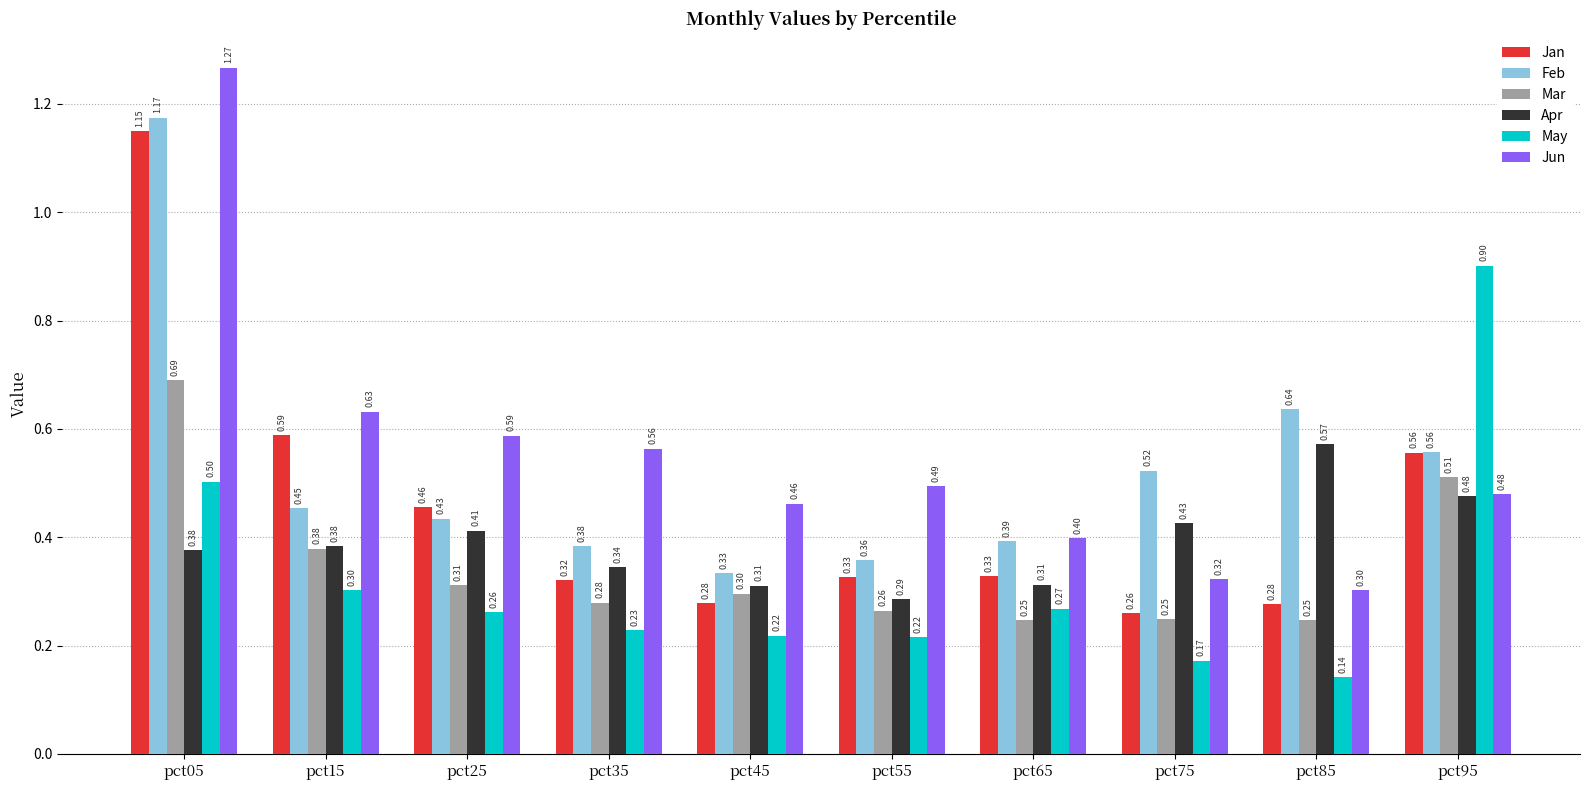

True or false: Apr has a value of 0.3 at pct35.

True